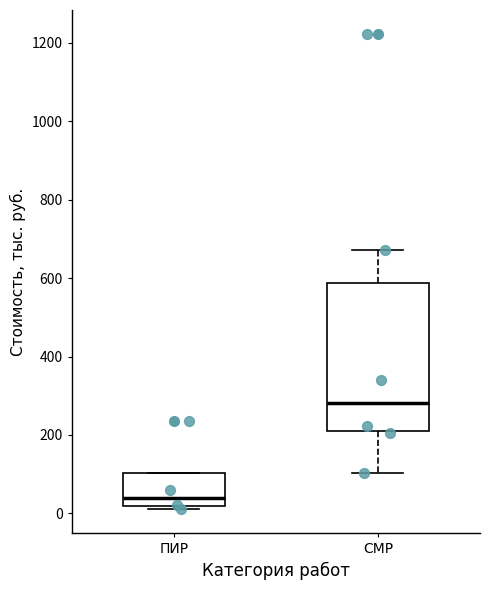

Which box's median line is the highest?

СМР